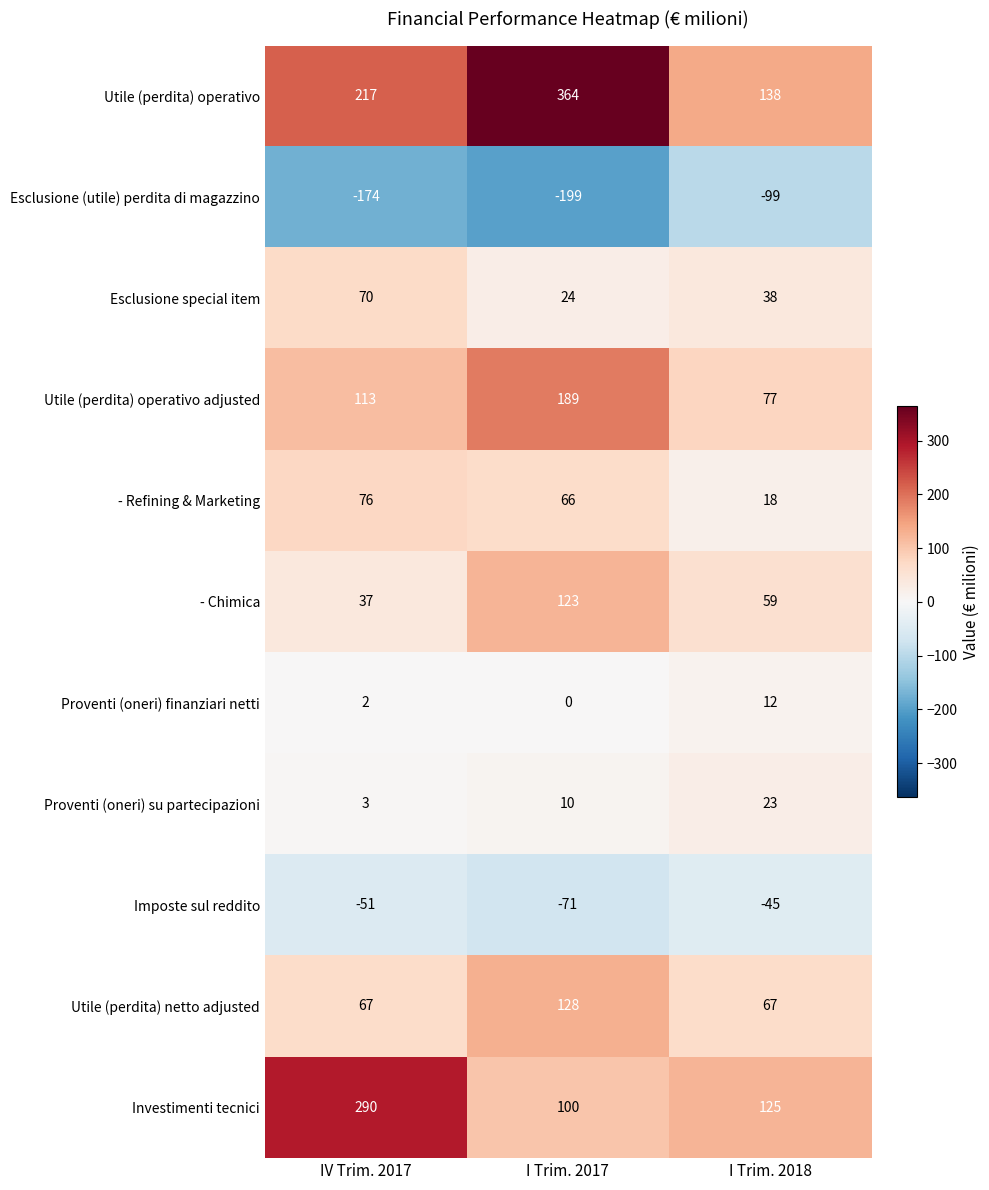

At which label does - Chimica first exceed 59?

I Trim. 2017